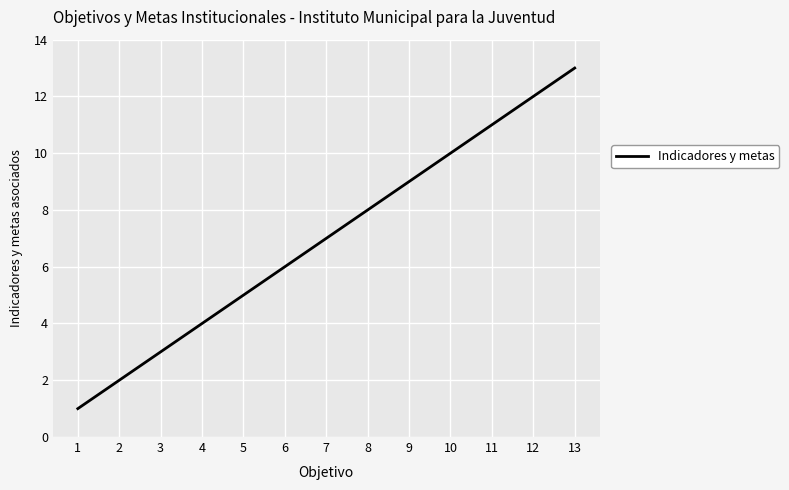

True or false: the data shows 3 at 8.

False